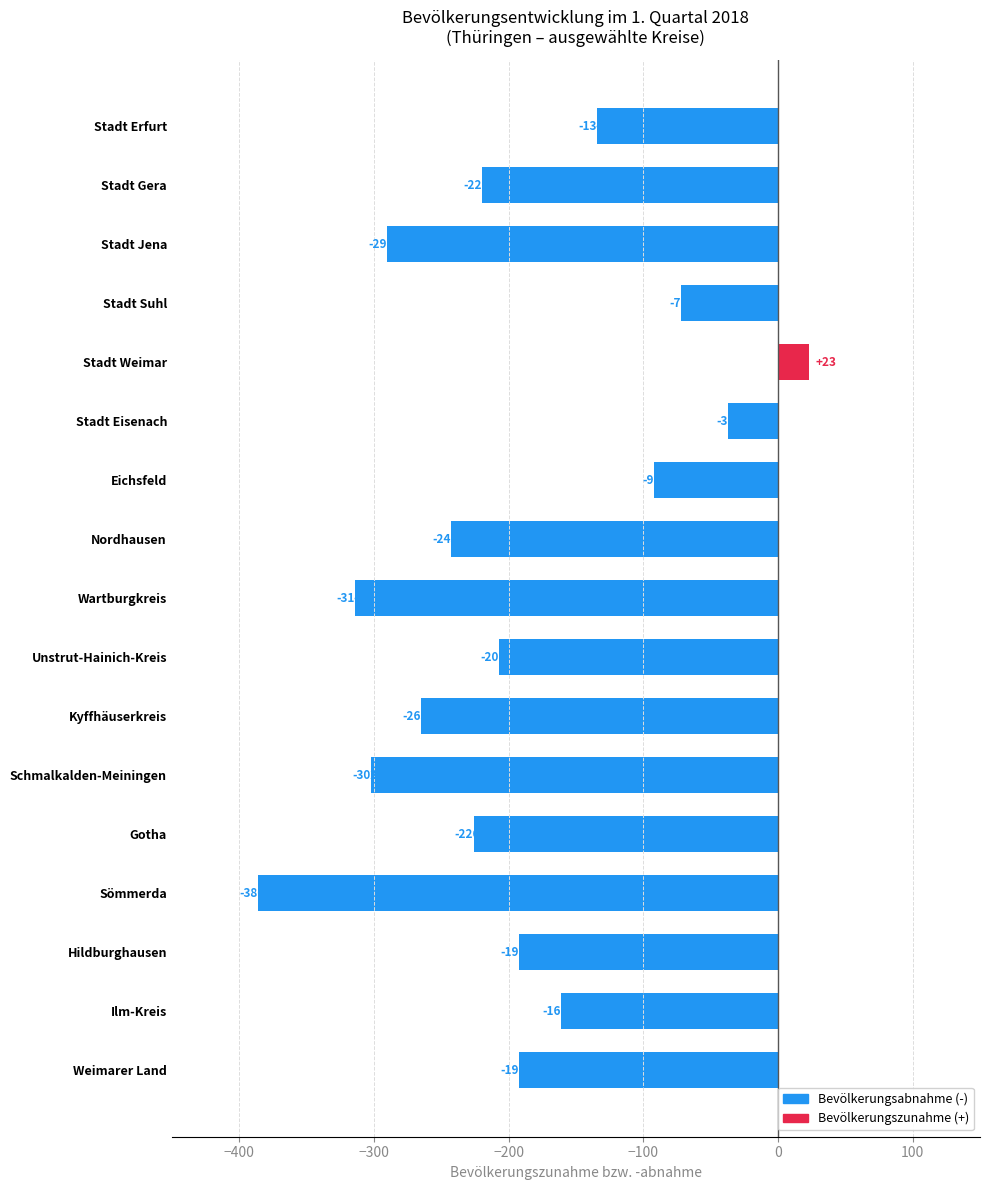

How many data points are above -207?

8